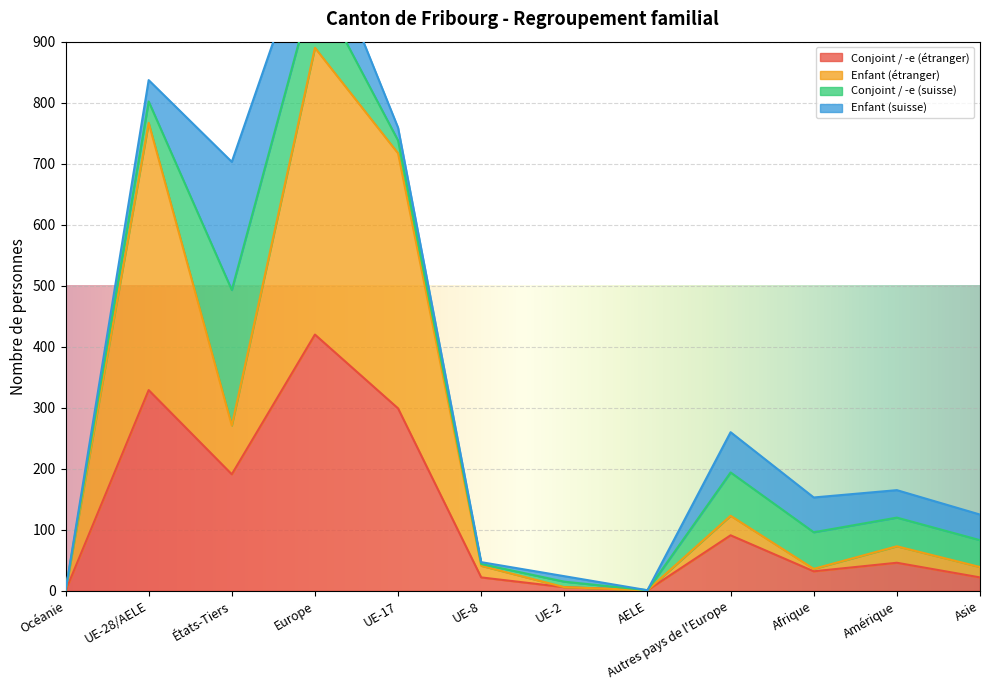

True or false: Conjoint / -e (étranger) has a value of 158 at UE-28/AELE.

False